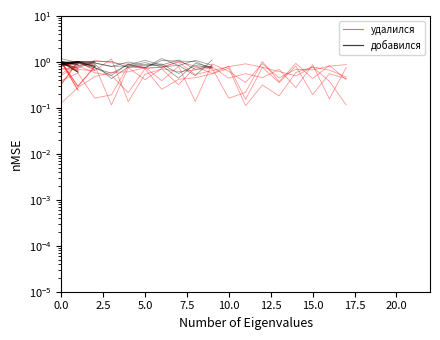

What value does the добавился series have at 2.5?

1.0